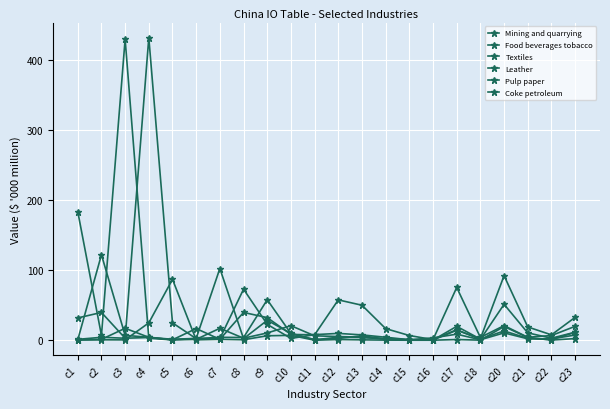

At which category does Pulp paper reach its first local peak?

c3